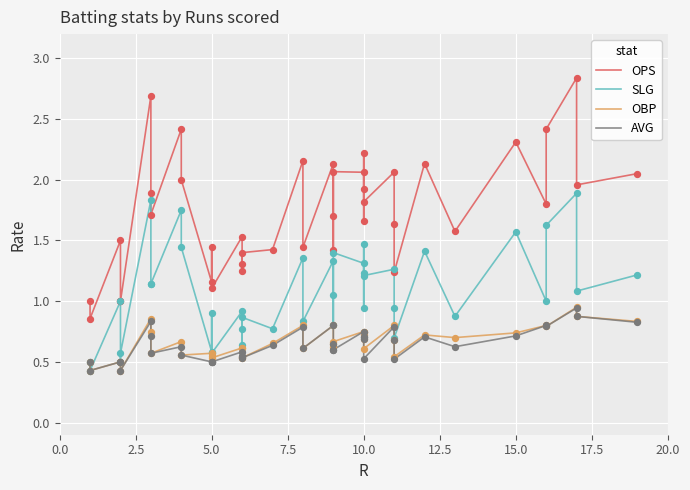

What are all the series names shown in the legend?

OPS, SLG, OBP, AVG